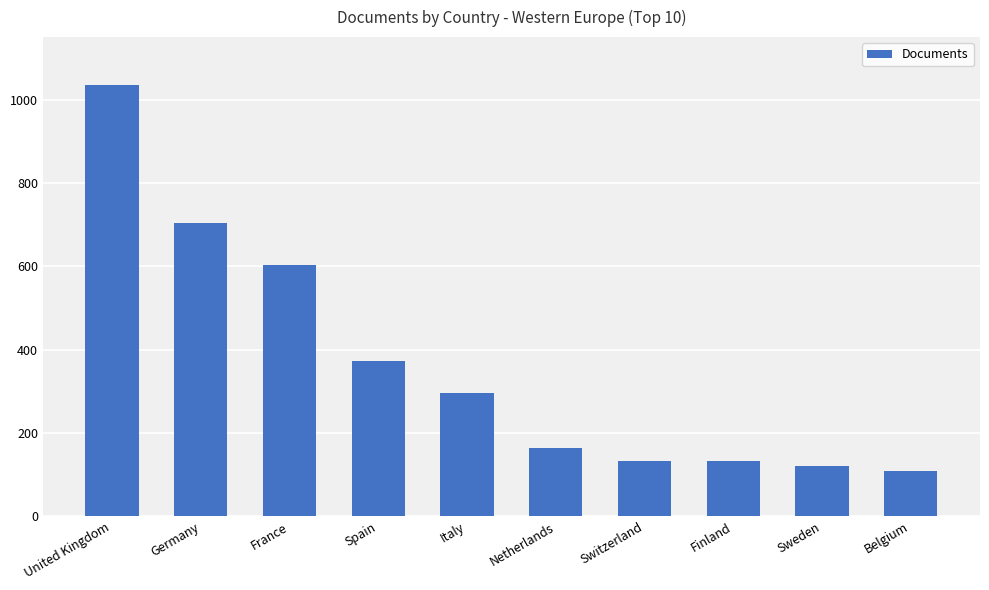

Which label corresponds to the smallest value in the chart?

Belgium